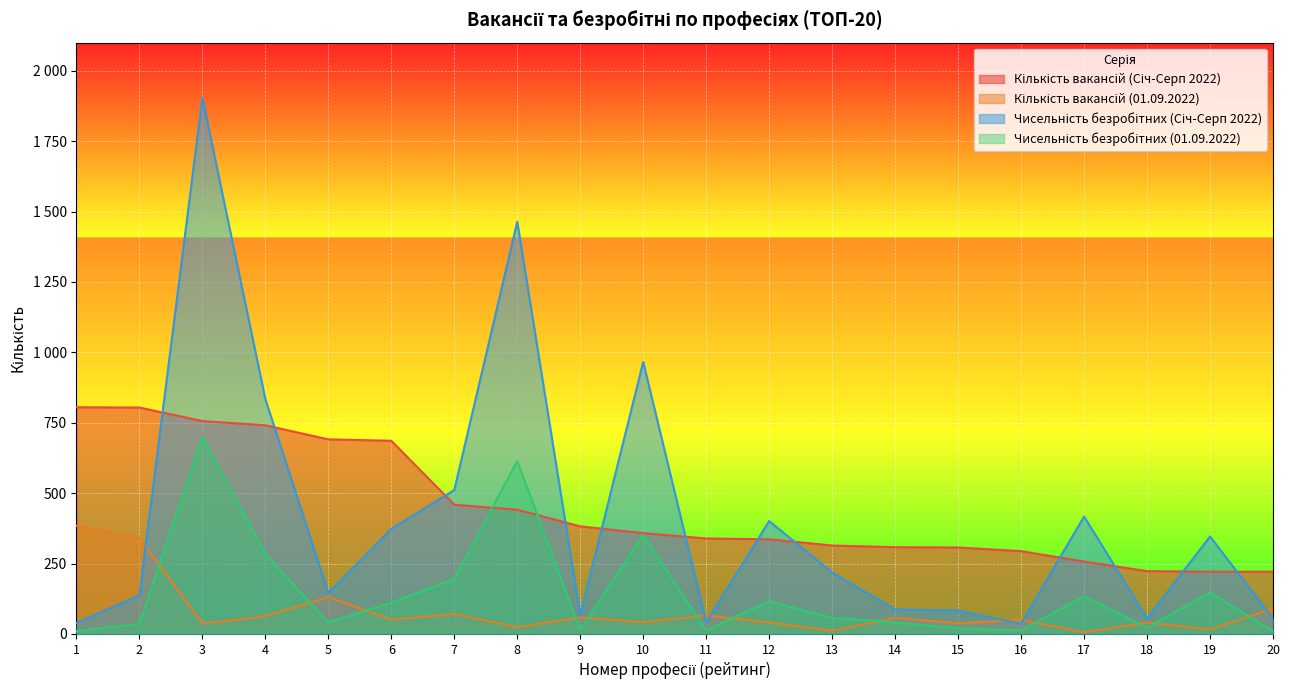

Rank the series by their maximum value, from lowest to highest.

Кількість вакансій (01.09.2022), Чисельність безробітних (01.09.2022), Кількість вакансій (Січ-Серп 2022), Чисельність безробітних (Січ-Серп 2022)